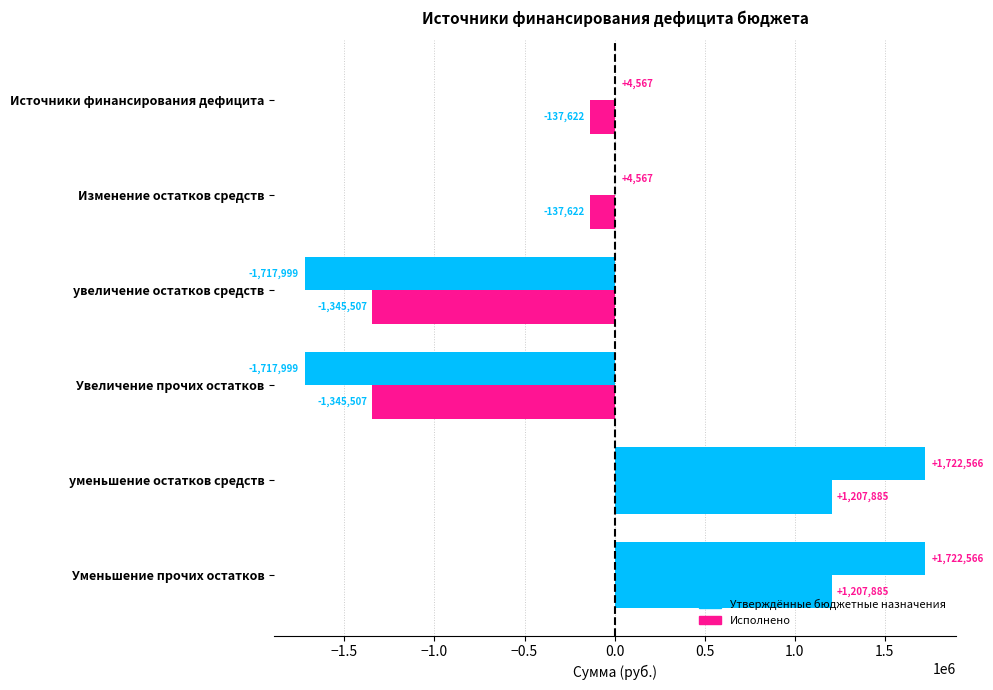

What is the difference between the maximum and minimum values in the Исполнено series?

2553392.1